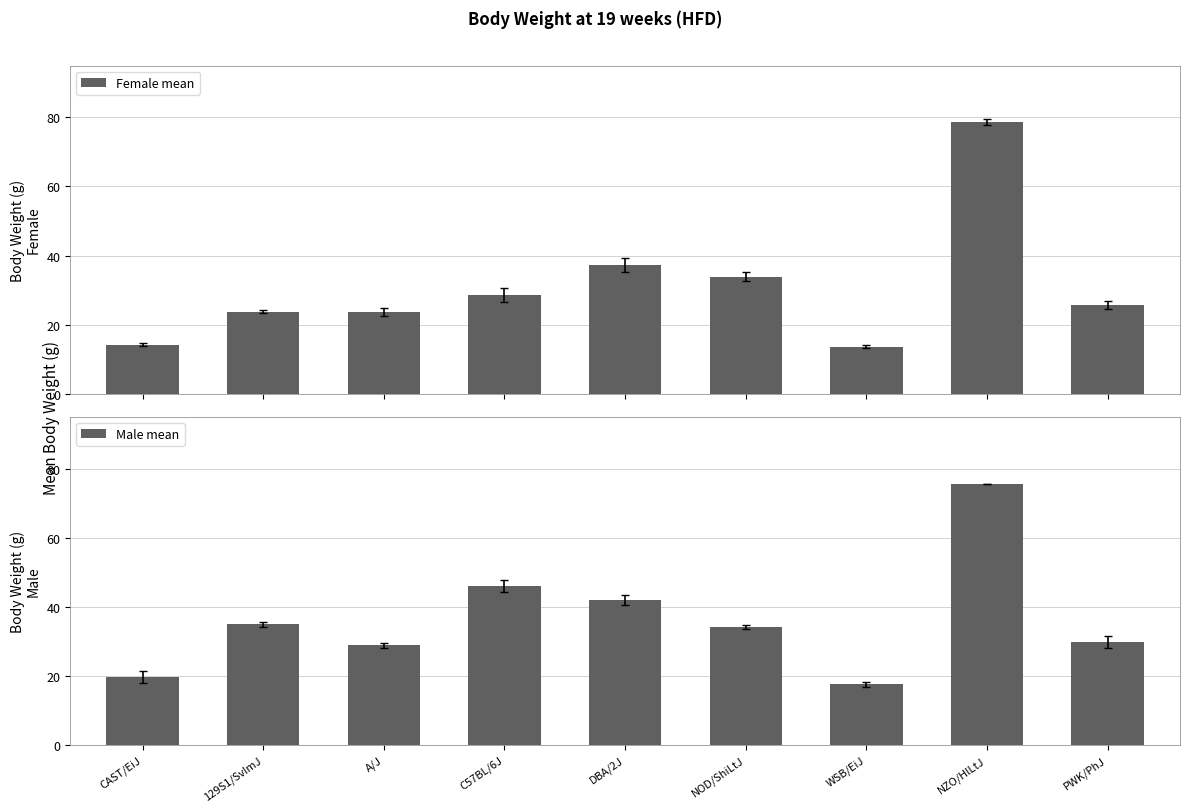

At which label does Male mean reach its peak?

NZO/HlLtJ